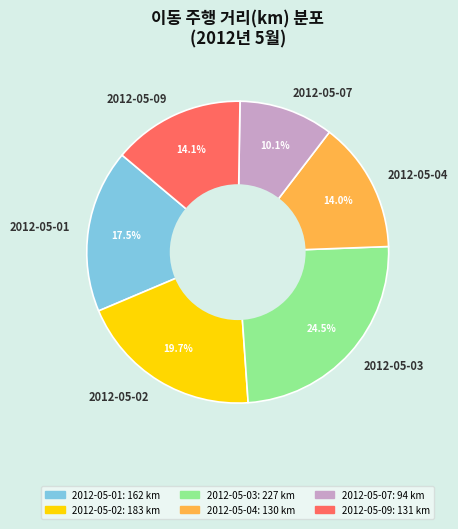

Is the sum of 2012-05-09 and 2012-05-07 greater than half?

No